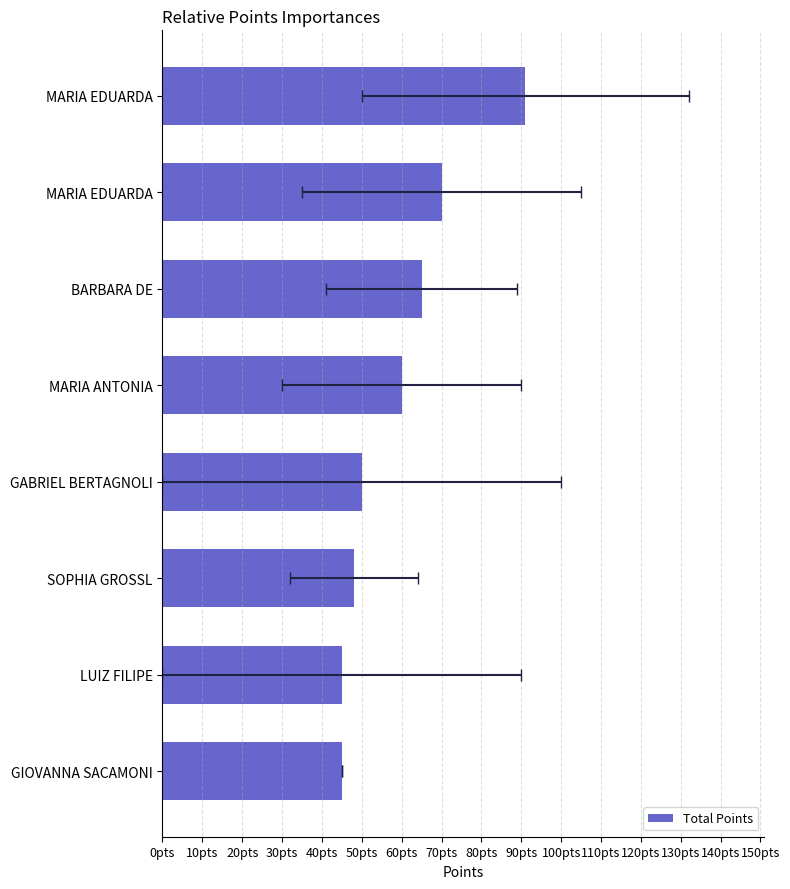

How many bars are there in total?

8